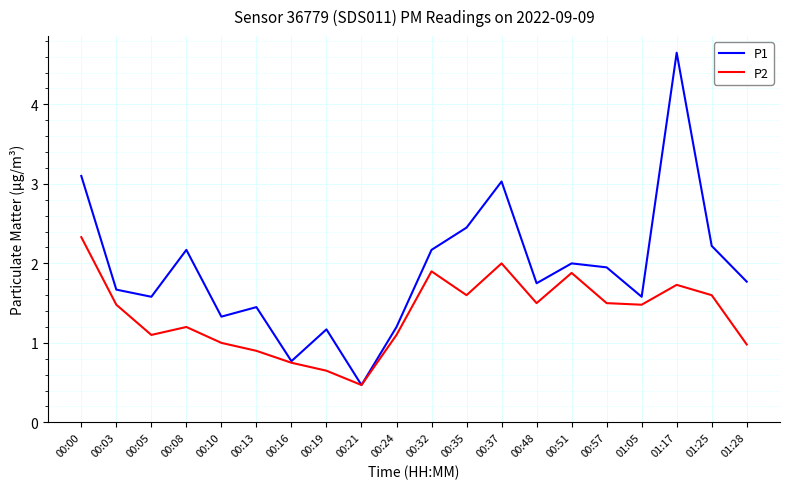

What is the difference between the P1 values at 00:08 and 00:48?

0.4